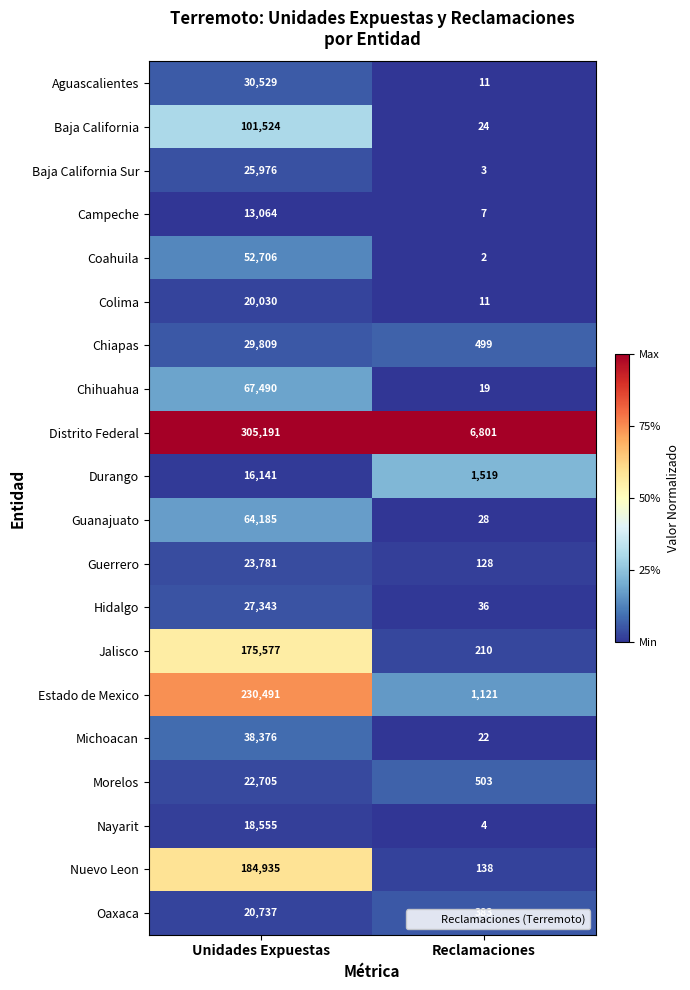

How many distinct data groups are displayed?

20